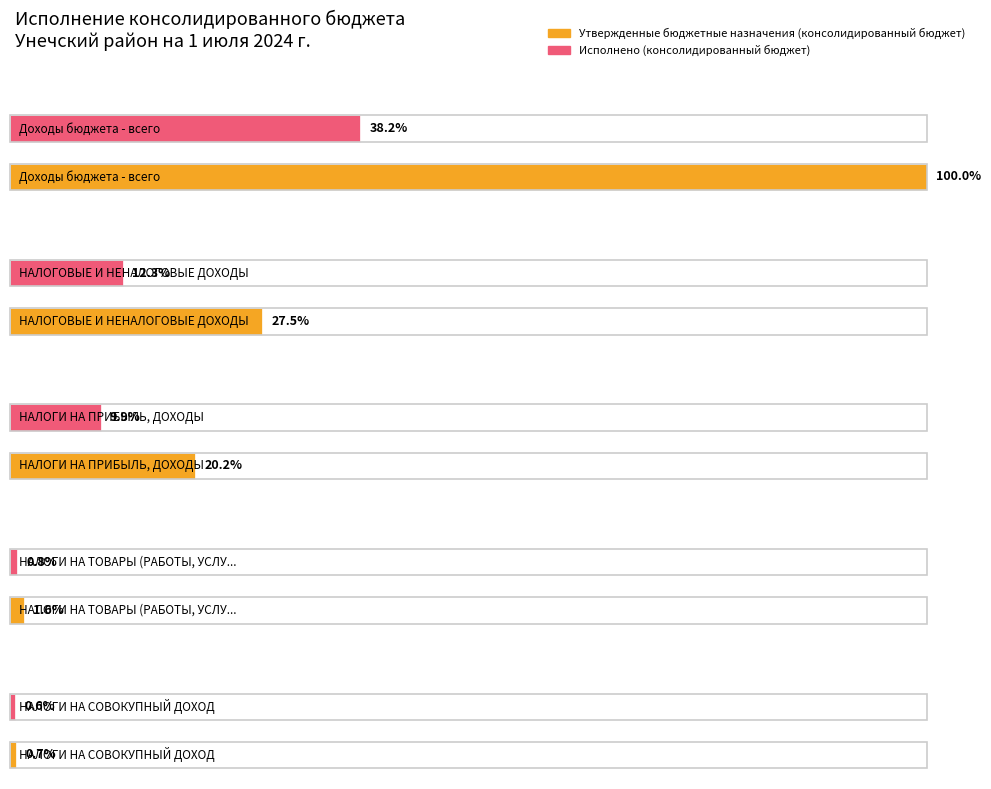

How many categories are shown in the chart?

5